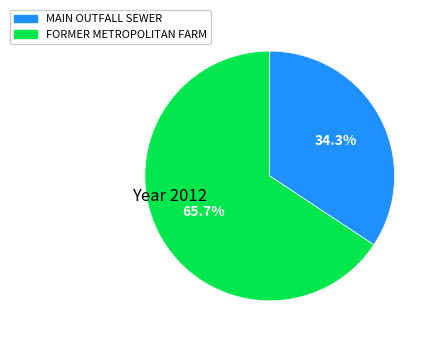

Approximately how many times larger is the value at MAIN OUTFALL SEWER compared to FORMER METROPOLITAN FARM?

0.5